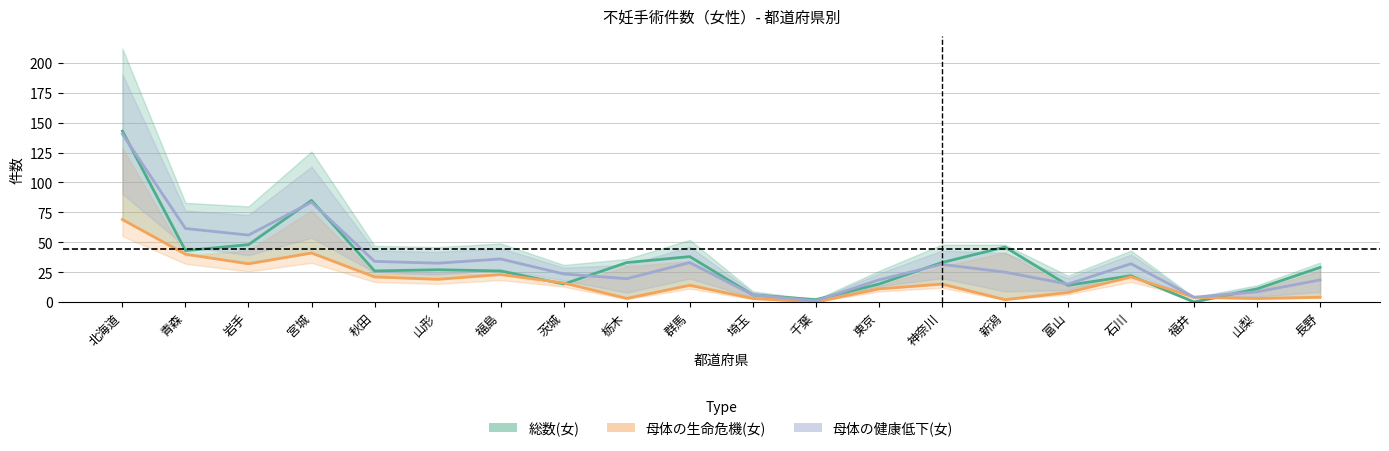

Which series changed the most between 福島 and 東京?

母体の健康低下(女)